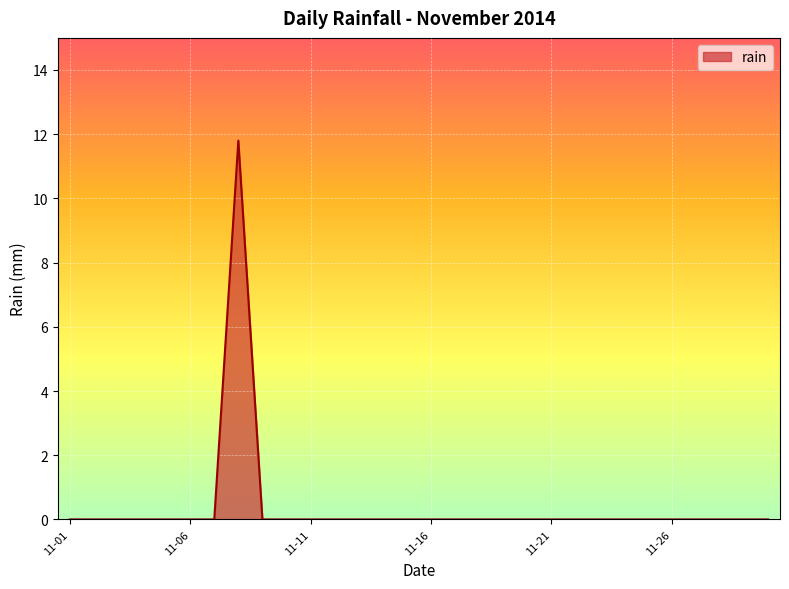

Reading right to left, what are all the values shown in this chart?

0.0	0.0	0.0	0.0	0.0	0.0	0.0	0.0	0.0	0.0	0.0	0.0	0.0	0.0	0.0	0.0	0.0	0.0	0.0	0.0	0.0	0.0	11.8	0.0	0.0	0.0	0.0	0.0	0.0	0.0